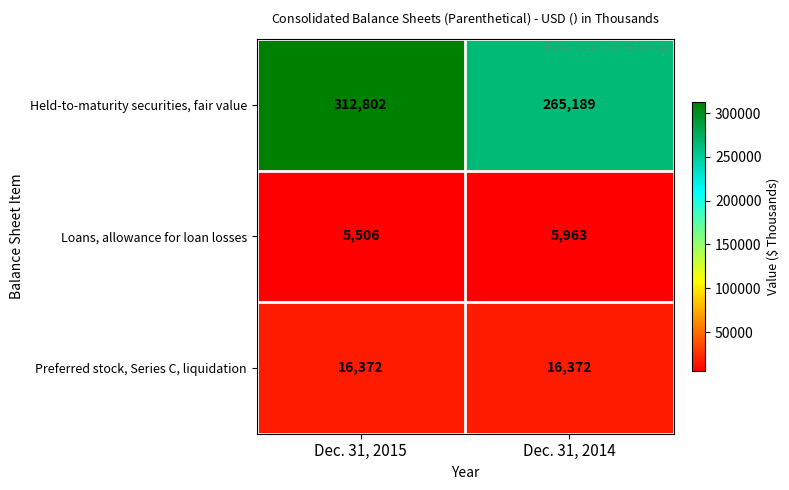

Is it true that Held-to-maturity securities, fair value equals 265189 at Dec. 31, 2014?

True